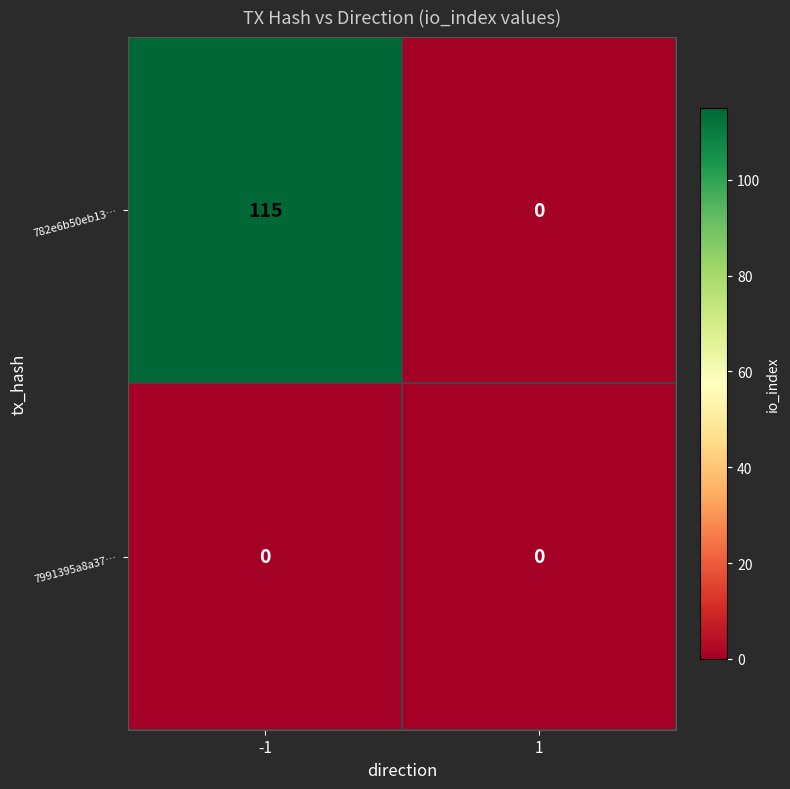

Which series has the largest total across all categories?

782e6b50eb13…